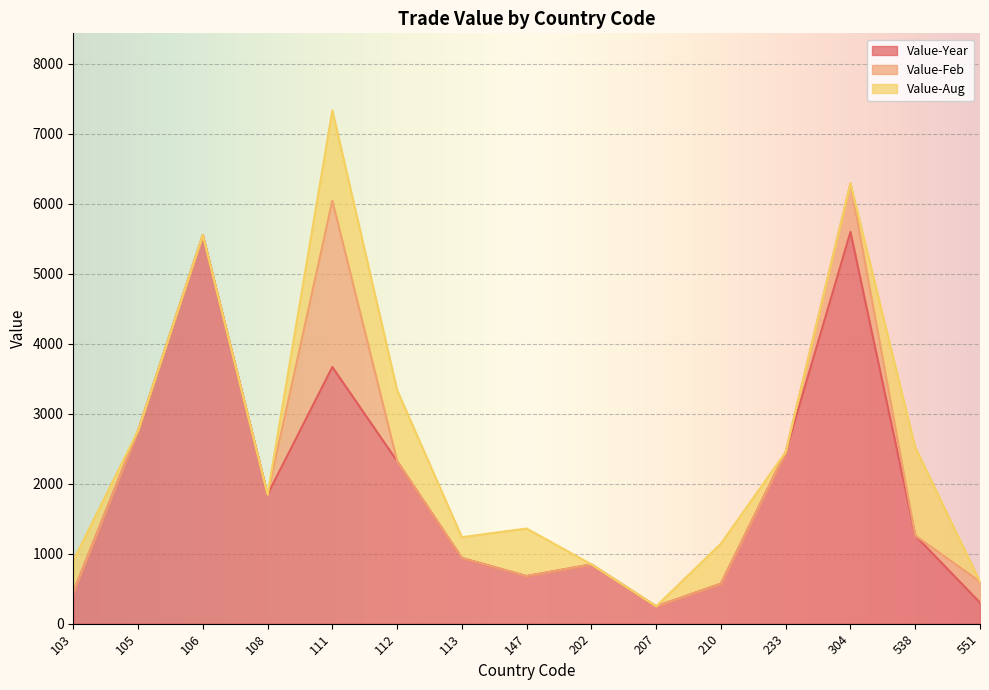

What is the maximum value for Value-Aug?

1292